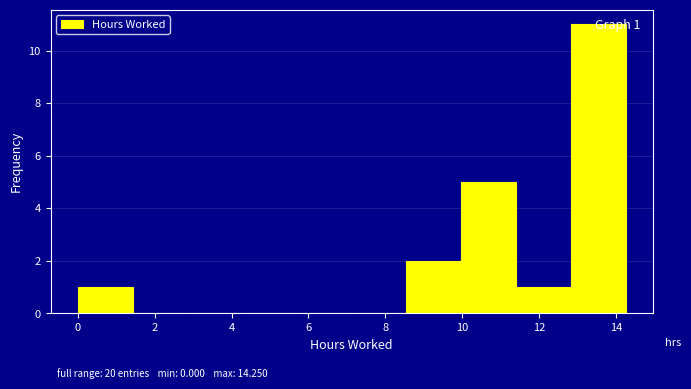

Which range on the x-axis has the tallest bar?

12.8 to 14.2